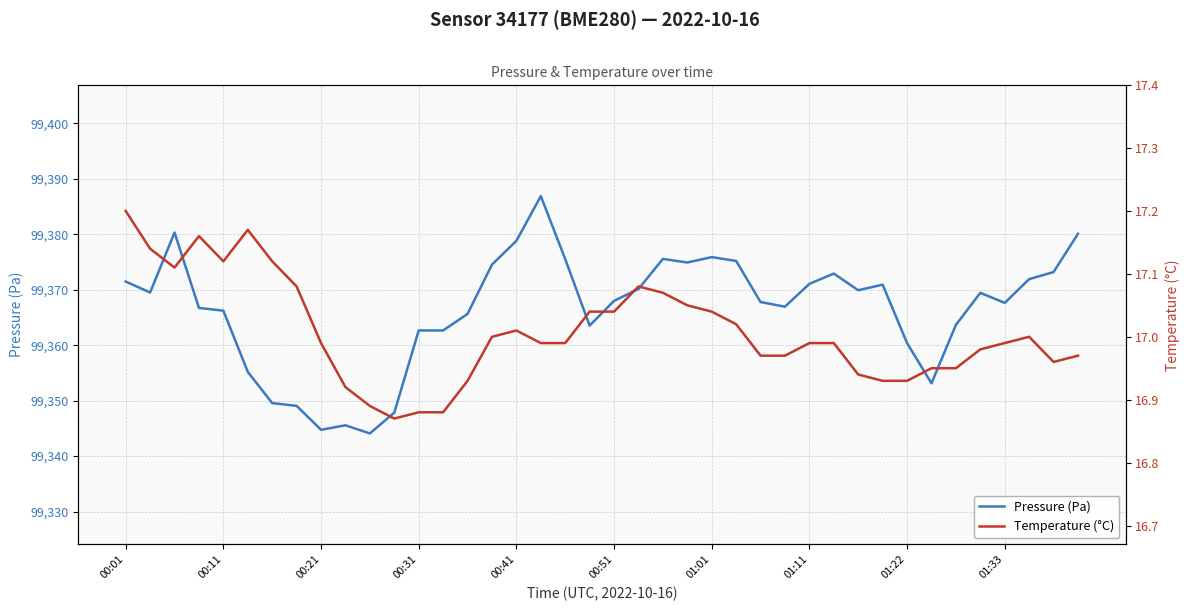

Is it true that Pressure (Pa) equals 99366.2 at 00:11?

True